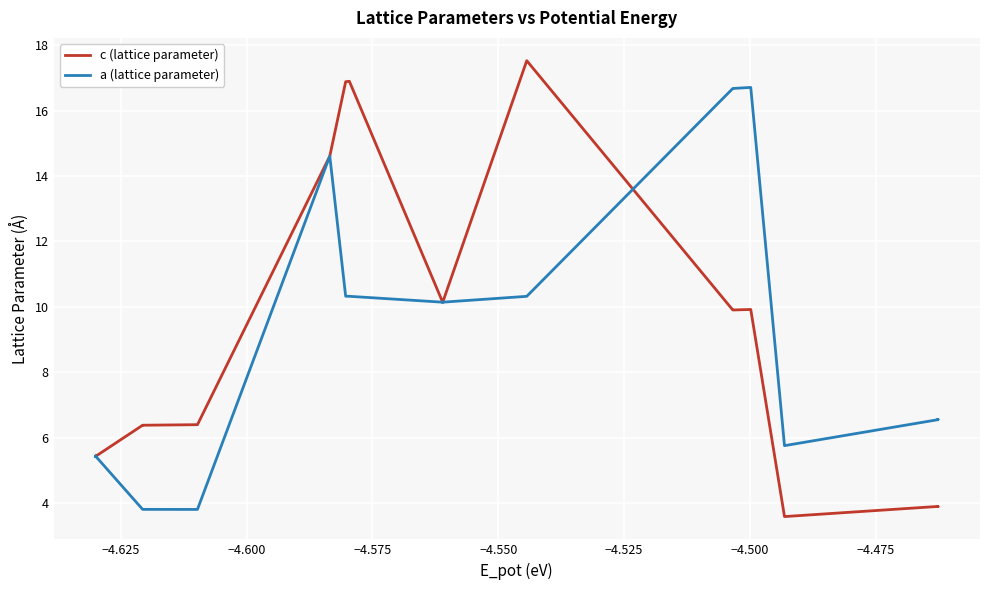

How many intersections are there between a (lattice parameter) and c (lattice parameter)?

1